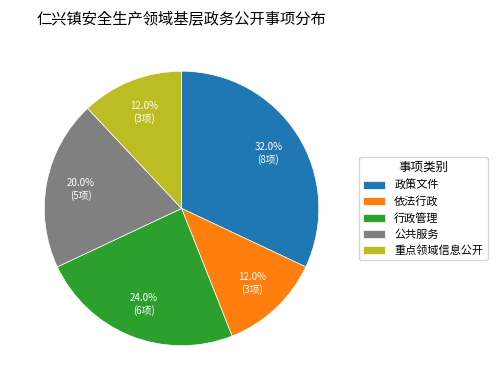

Between 依法行政 and 公共服务, which is larger?

公共服务